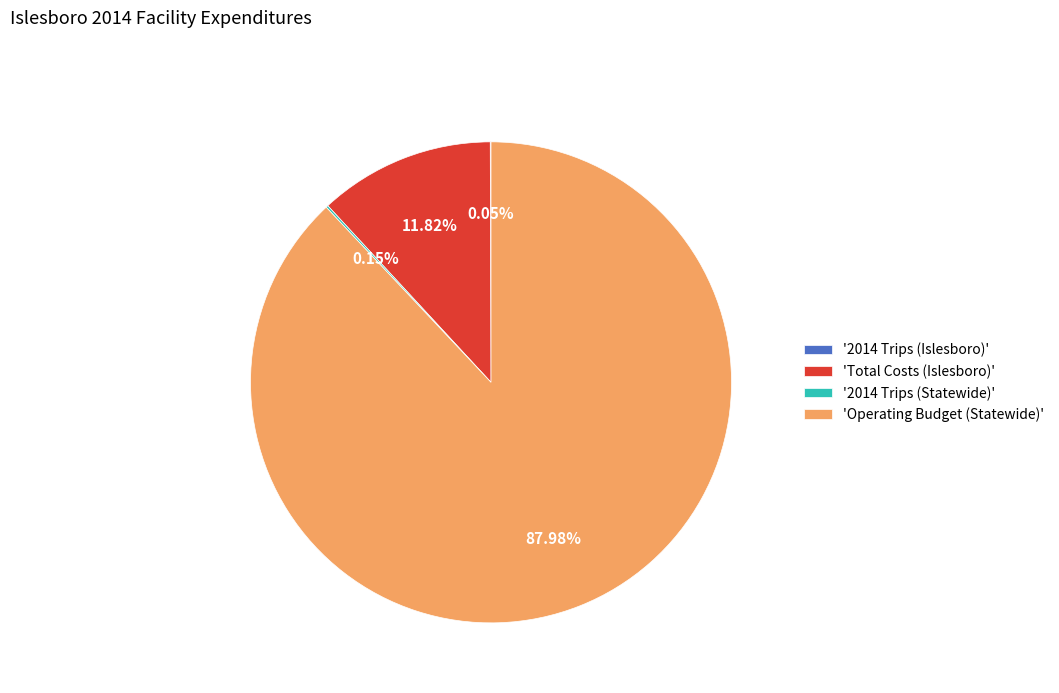

Which category accounts for the majority?

'Operating Budget (Statewide)'